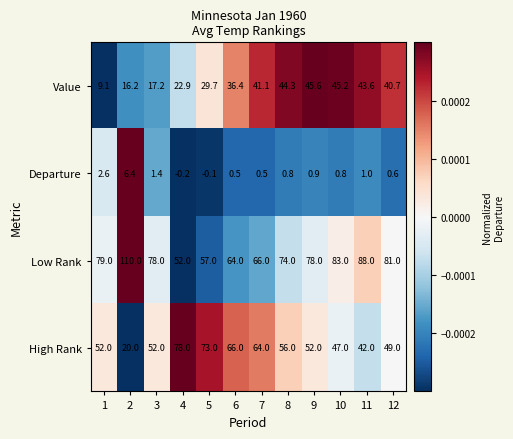

How many values in the High Rank series are below 52?

4